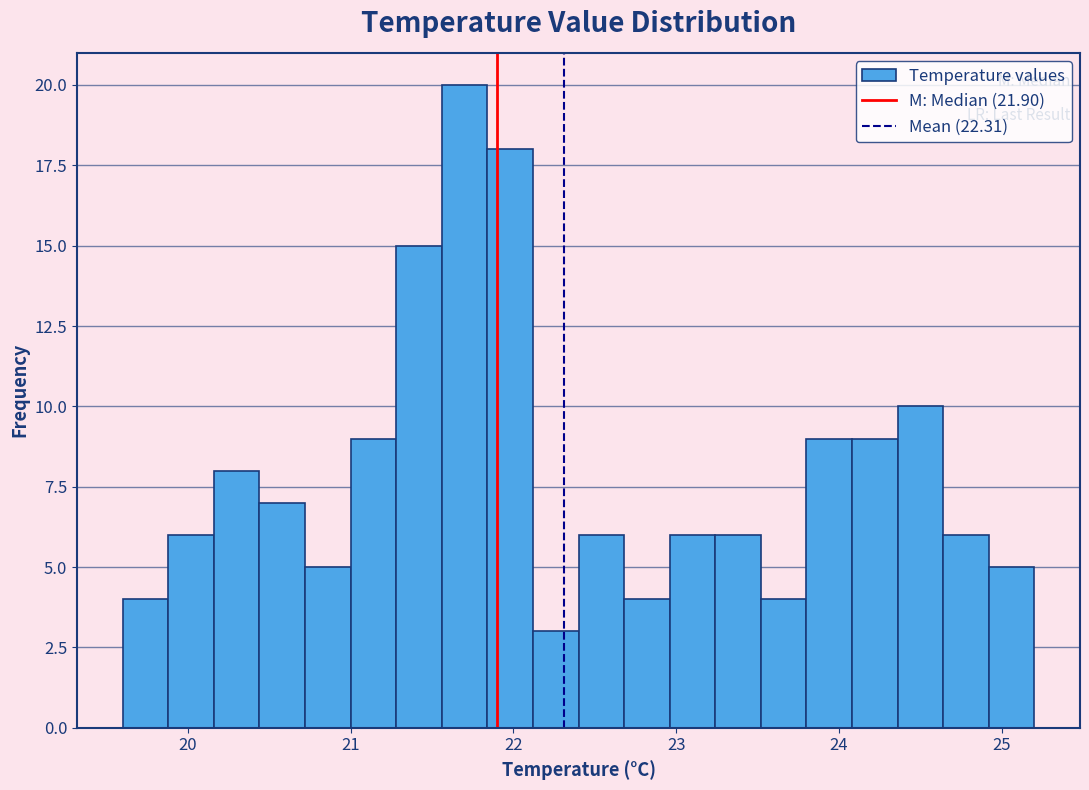

Around what value on the x-axis is the tallest bar? Give the approximate position of its centre, as read against the axis.

21.7